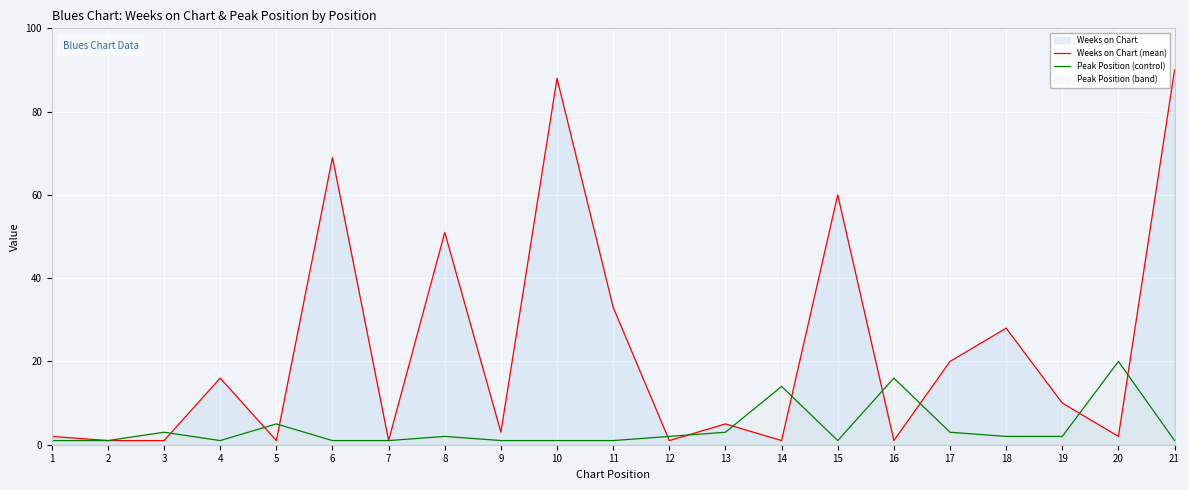

Rank the series by their average value, from lowest to highest.

Peak Position (control), Weeks on Chart (mean)